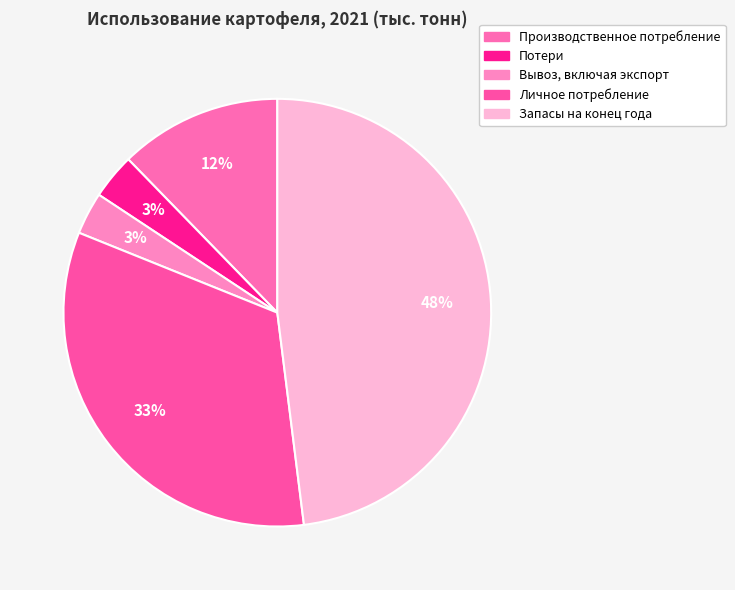

How many slices are in this pie chart?

5